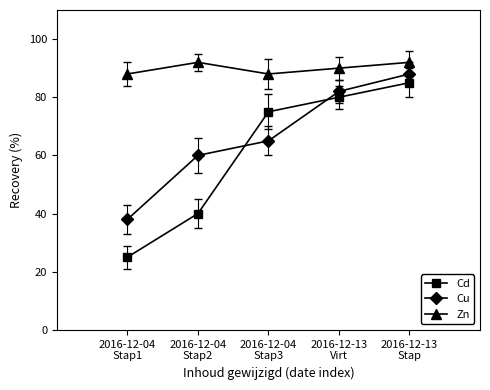

How many values in the Zn series are below 90?

2